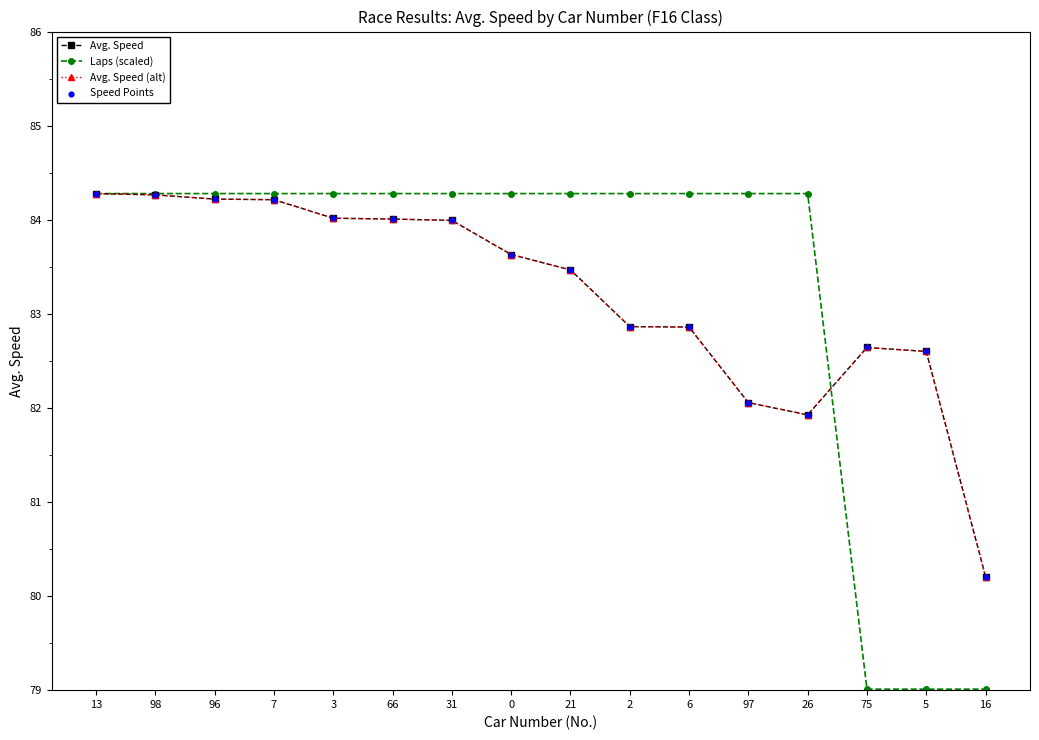

Which series has the largest total across all categories?

Laps (scaled)